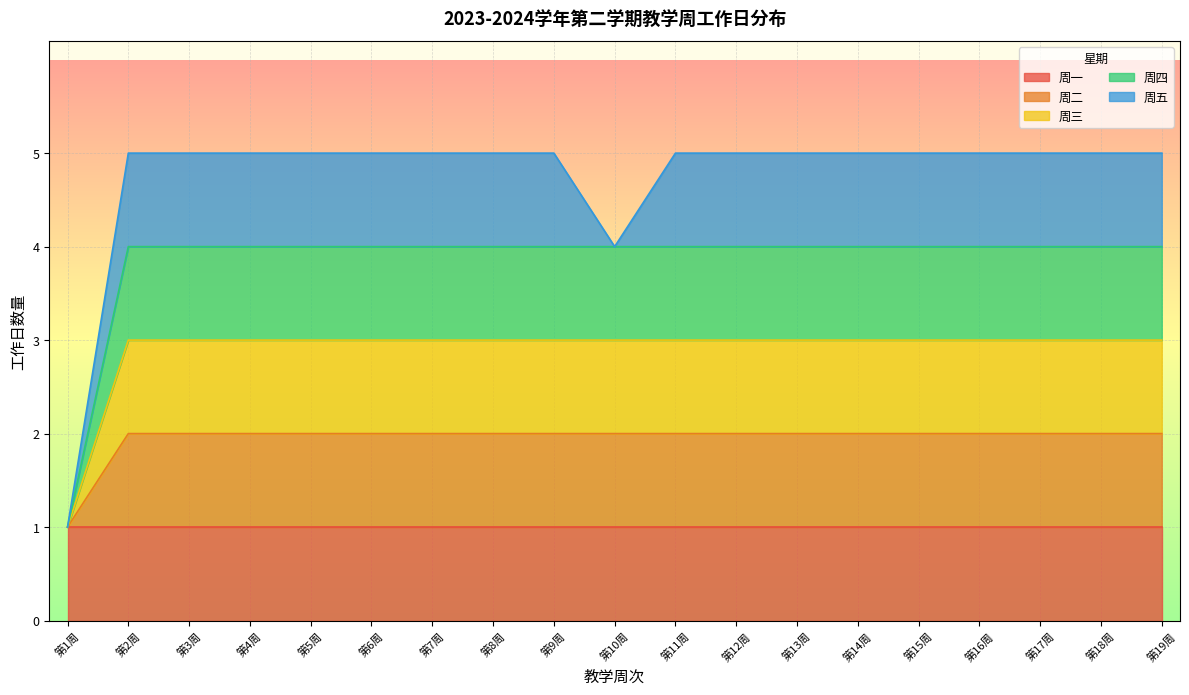

Between 7 and 4, which is larger?

7